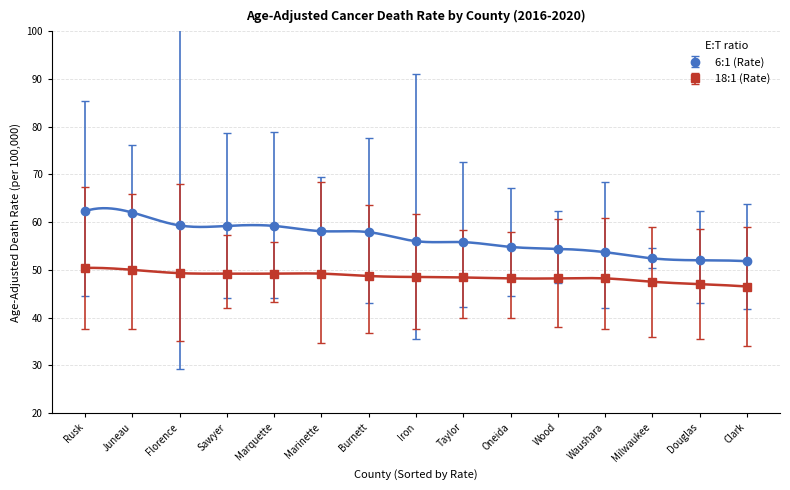

At how many categories does at least one series exceed 48?

15